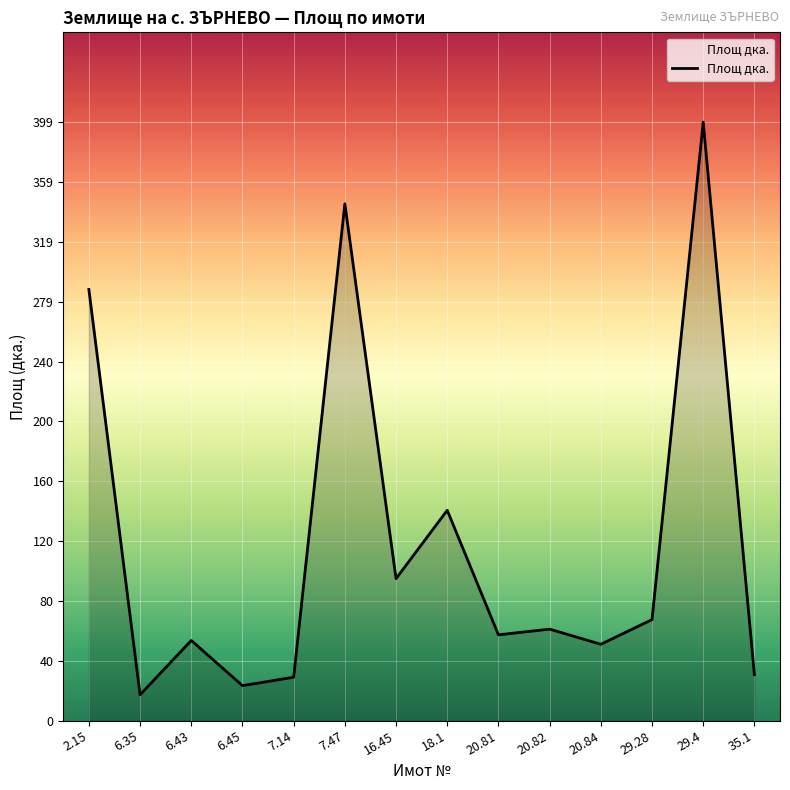

Where is the data nearest to the value 208?

18.1